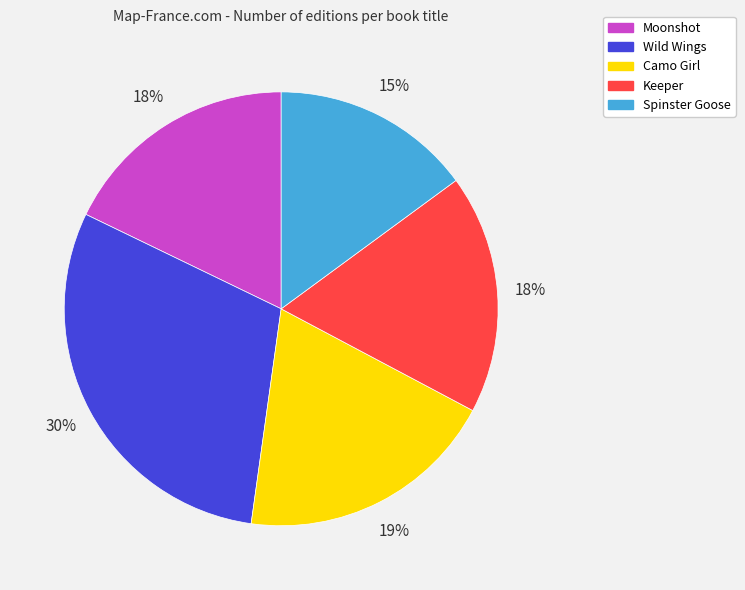

Does Wild Wings account for over 50% of the chart?

No